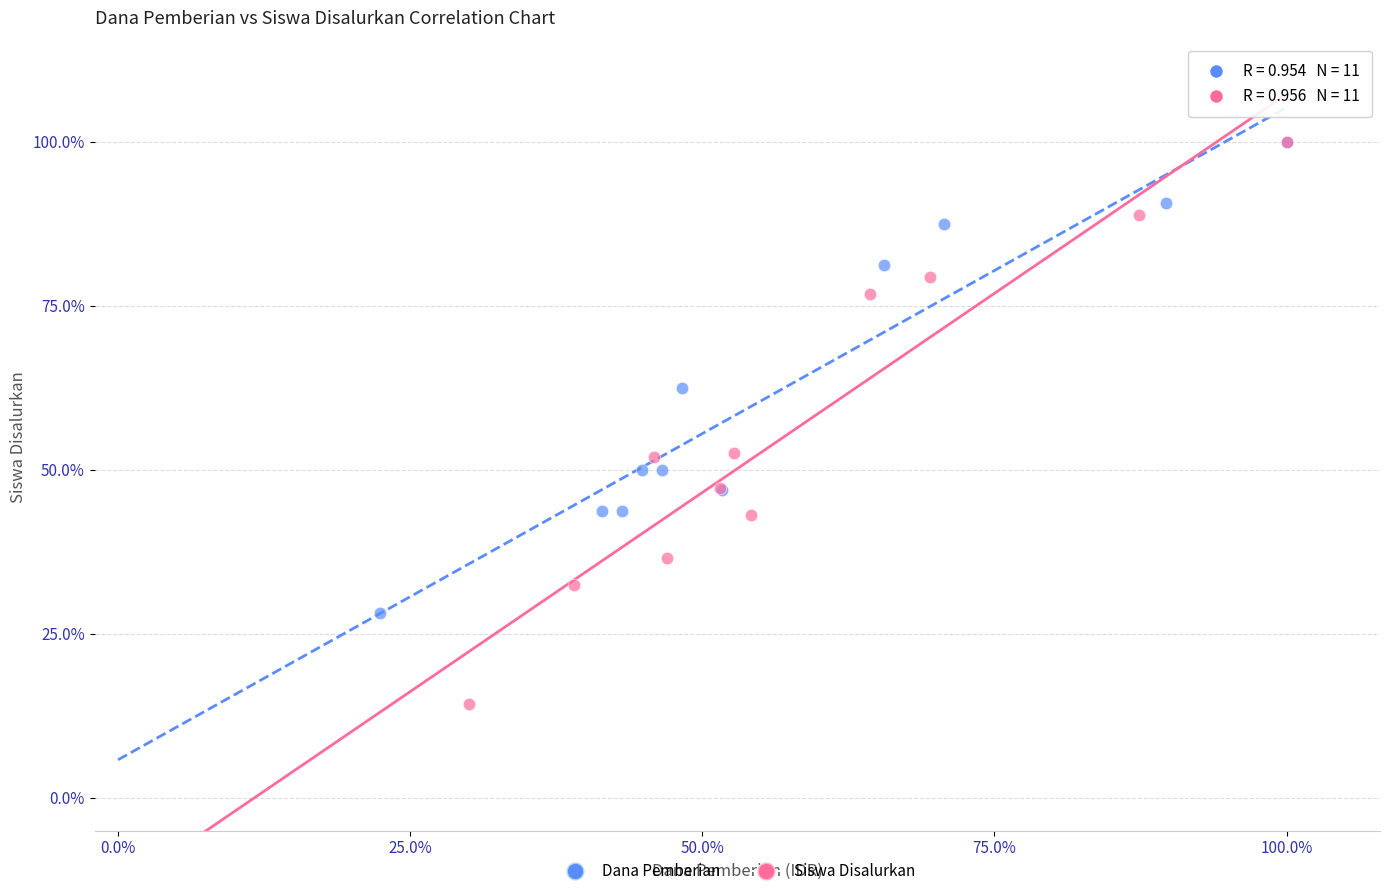

Which series contains the lowest Y value?

Siswa Disalurkan